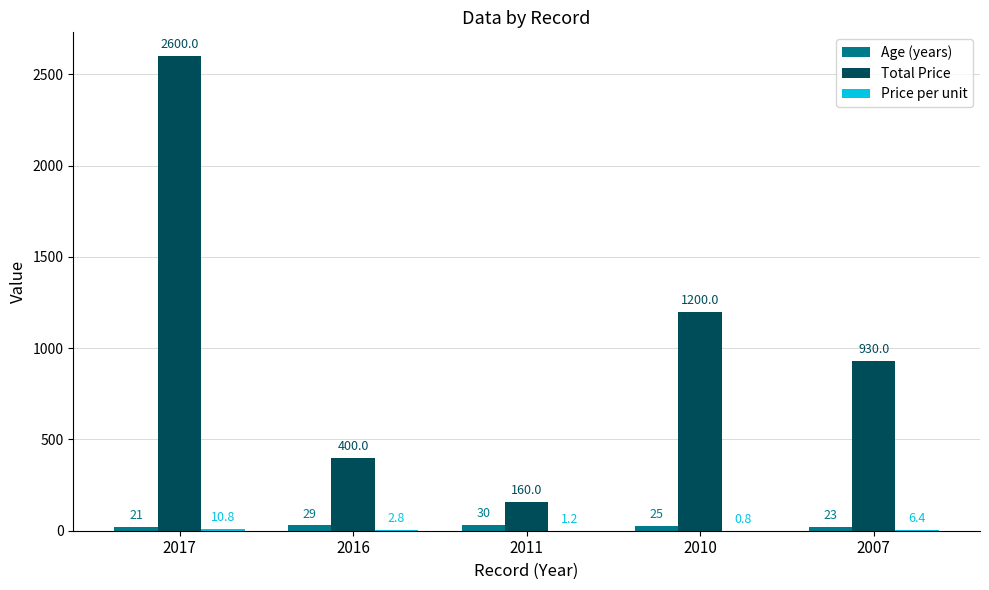

What is the approximate value of Age (years) at 2011?

30.0